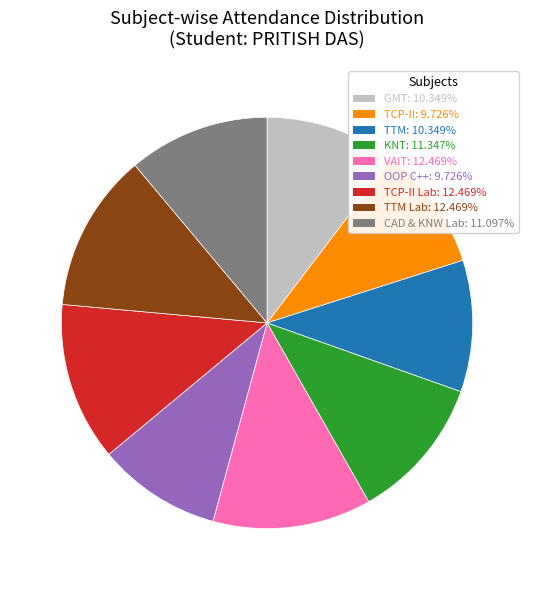

Is there a majority slice in this chart?

No